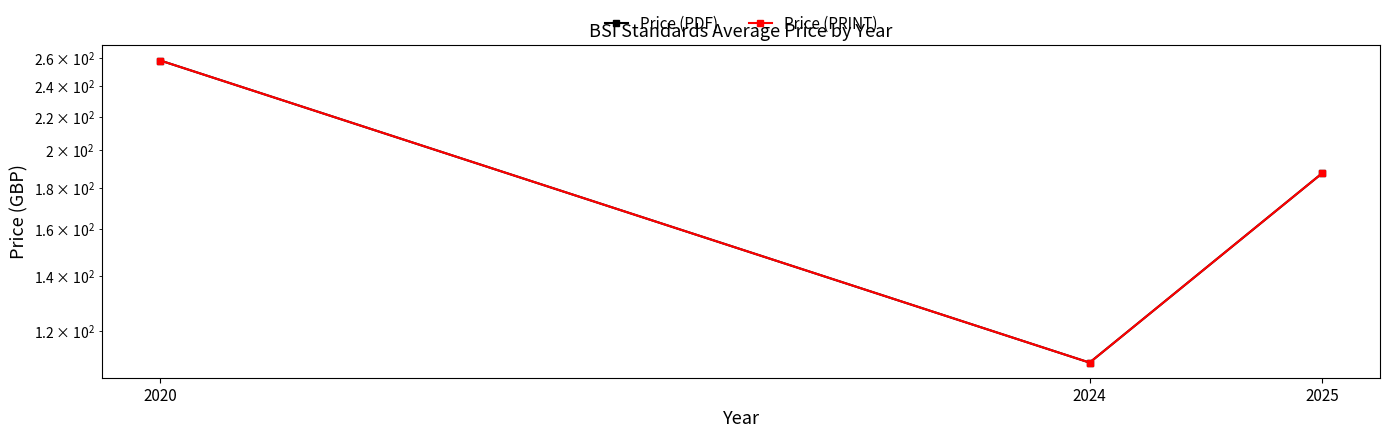

What is the difference between the second highest and minimum values in the Price (PDF) series?

77.7